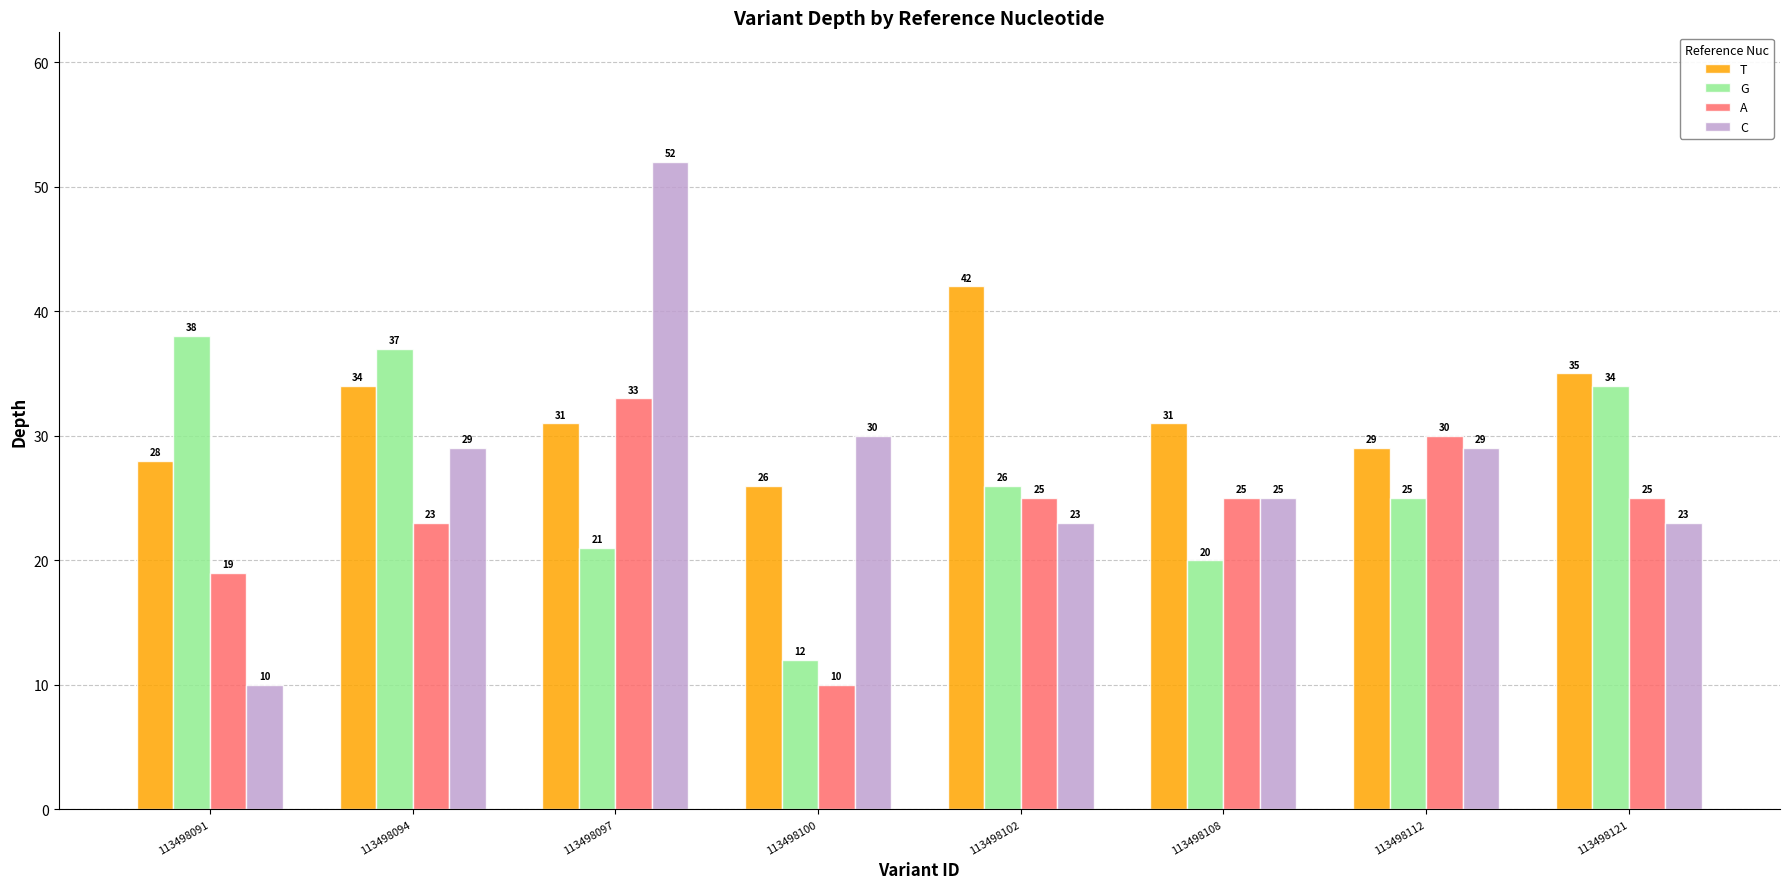

What is the smallest value displayed?

10